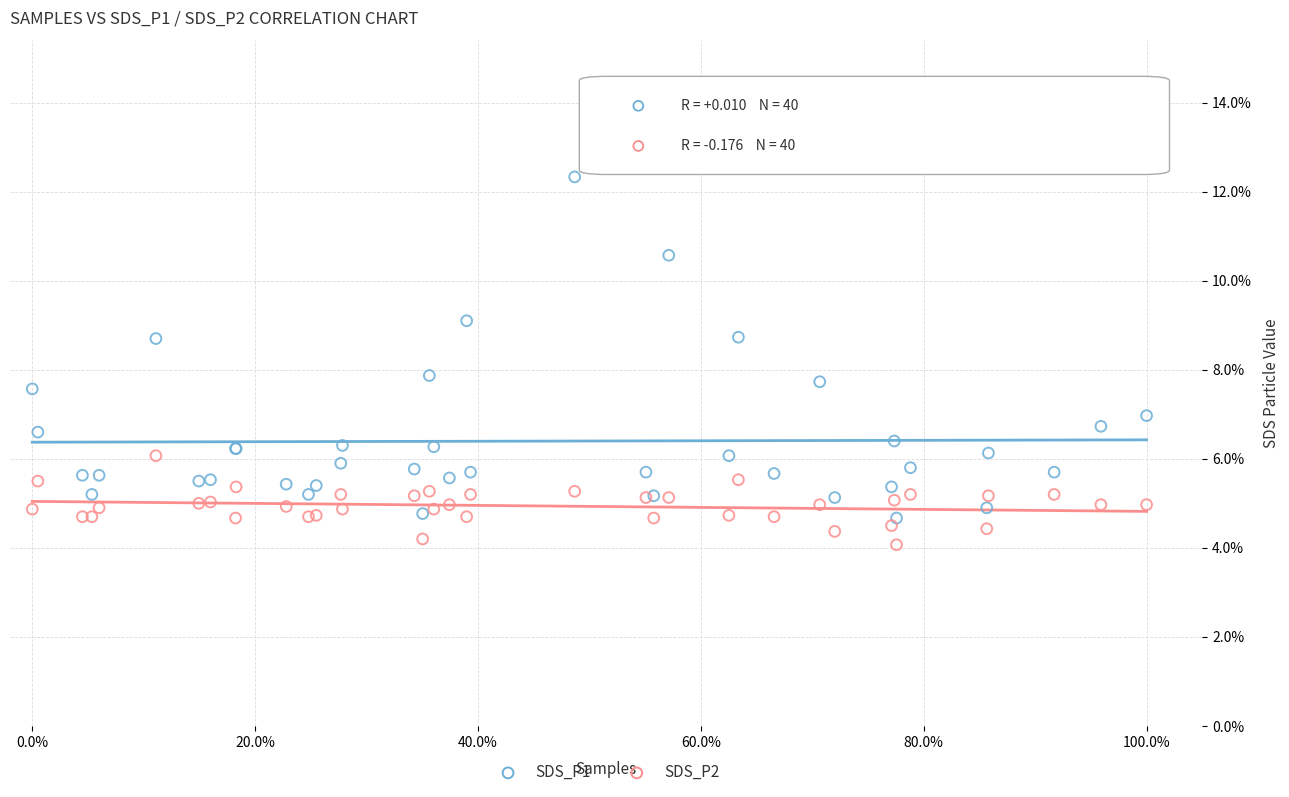

Which series contains the highest Y value?

SDS_P1